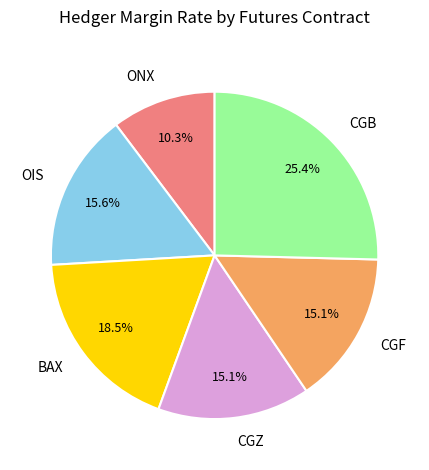

Does CGZ represent more than half of the total?

No